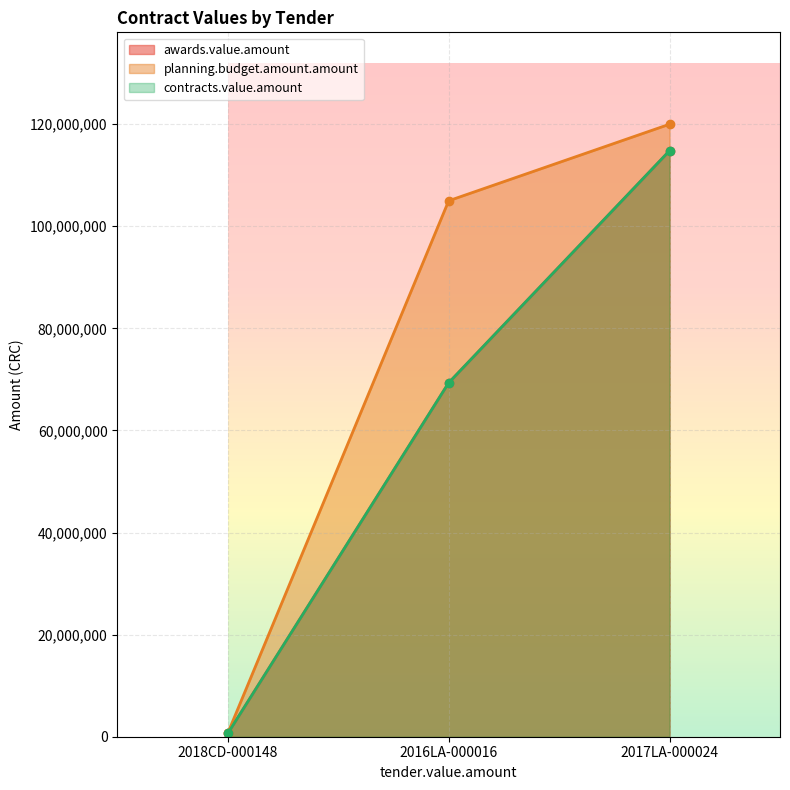

The value of awards.value.amount at 2018CD-000148 is 443831. True or false?

False